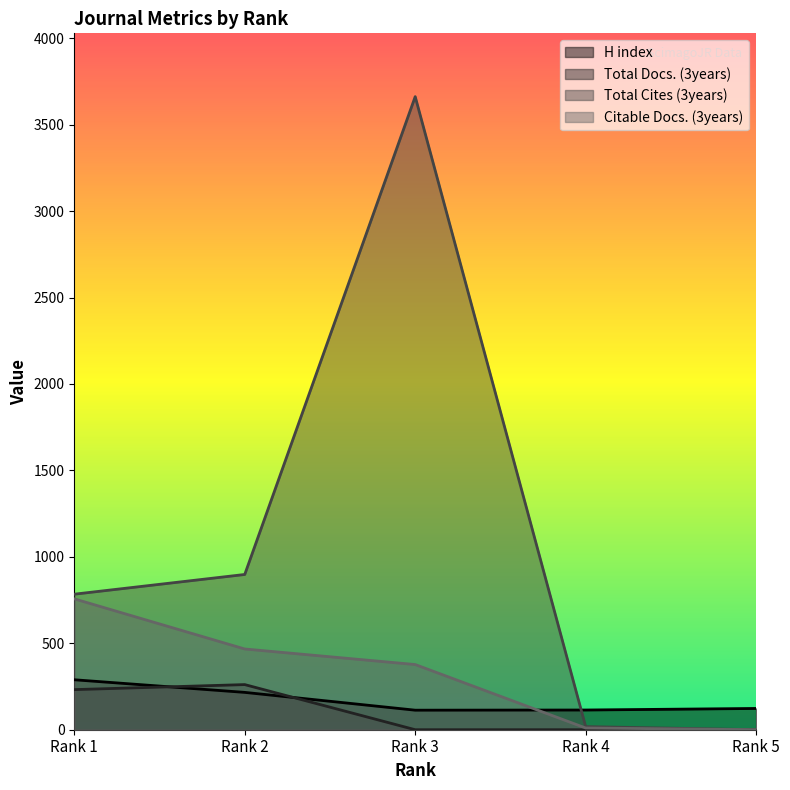

How many data points does each series have?

5